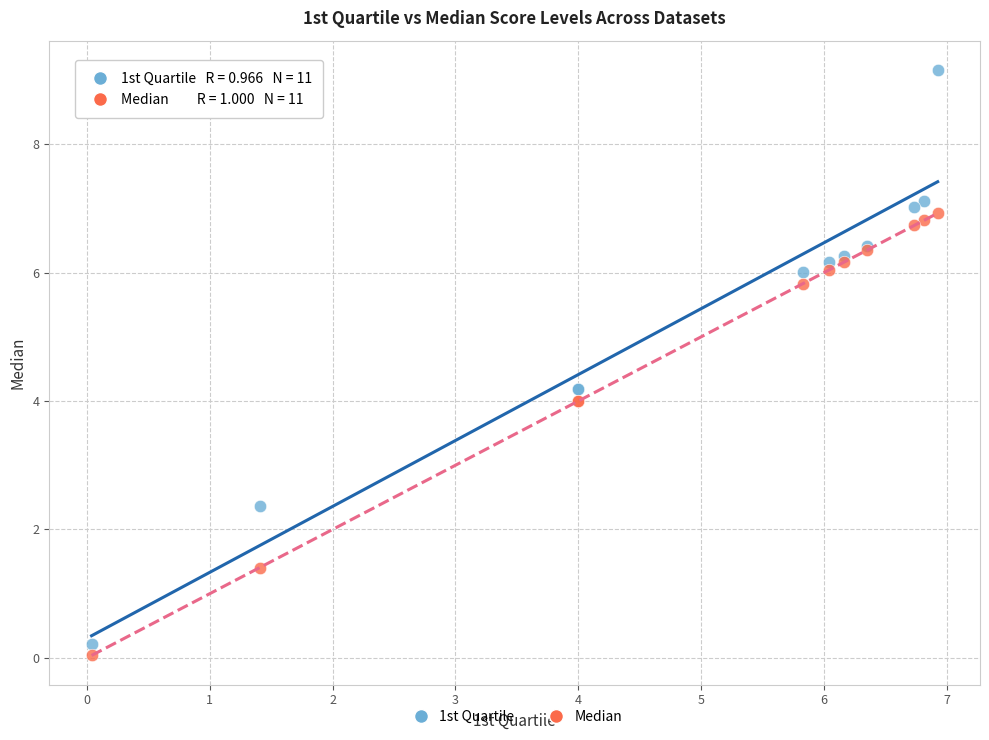

Which series has the largest Y range (max minus min)?

1st Quartile